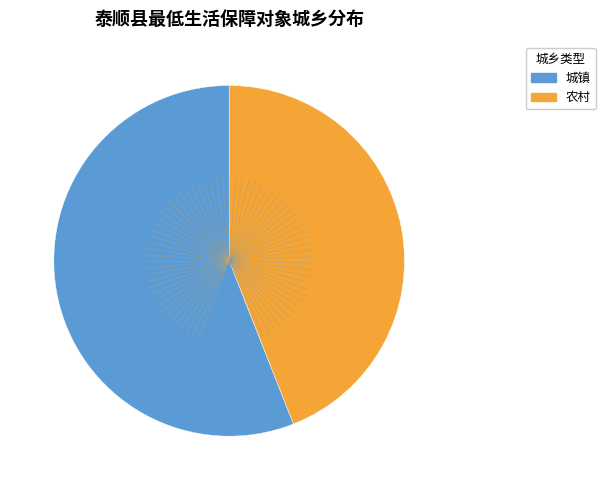

Between 城镇 and 农村, which is larger?

城镇